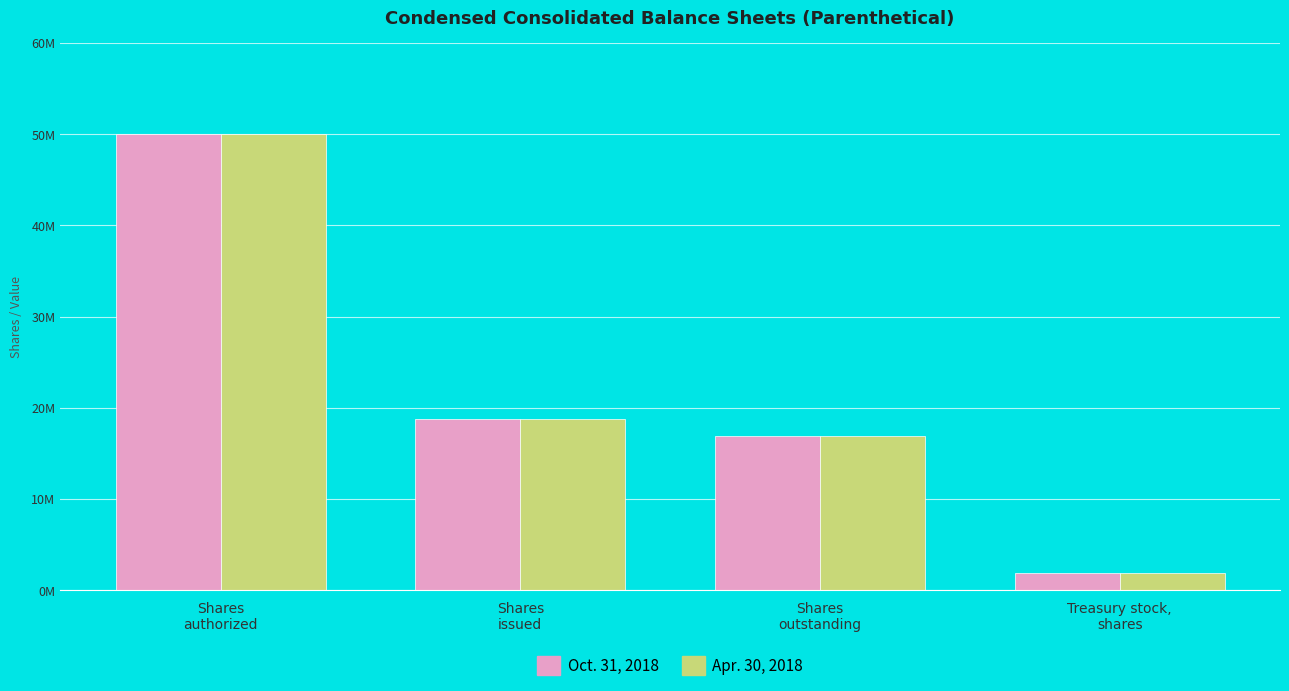

What is the value of the Apr. 30, 2018 bar at the 4th from the left?

1867803